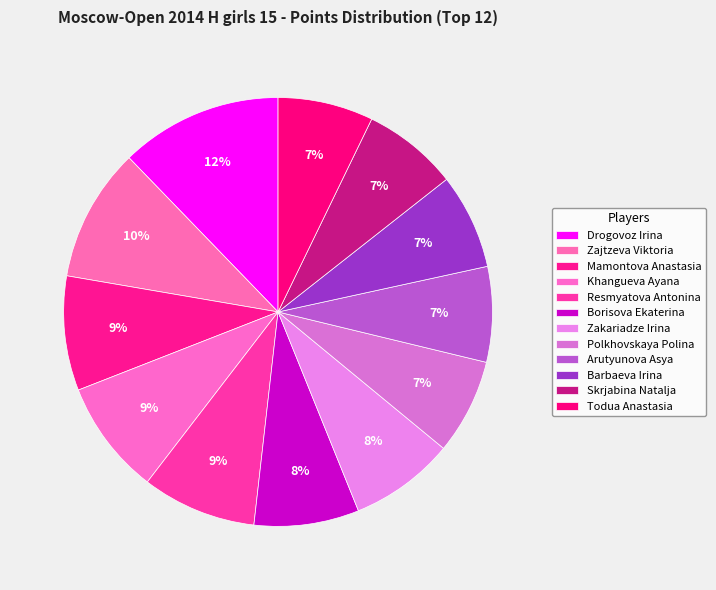

To the nearest percent, what is the combined percentage of Polkhovskaya Polina and Drogovoz Irina?

19%